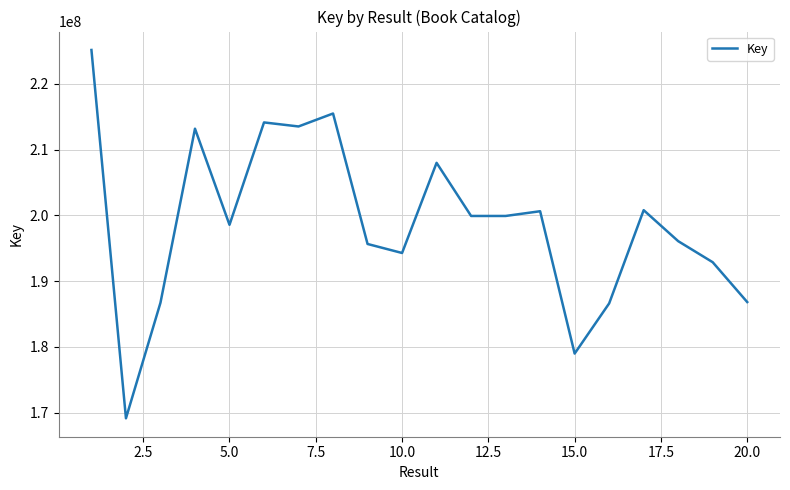

What is the greatest value displayed?

225135812